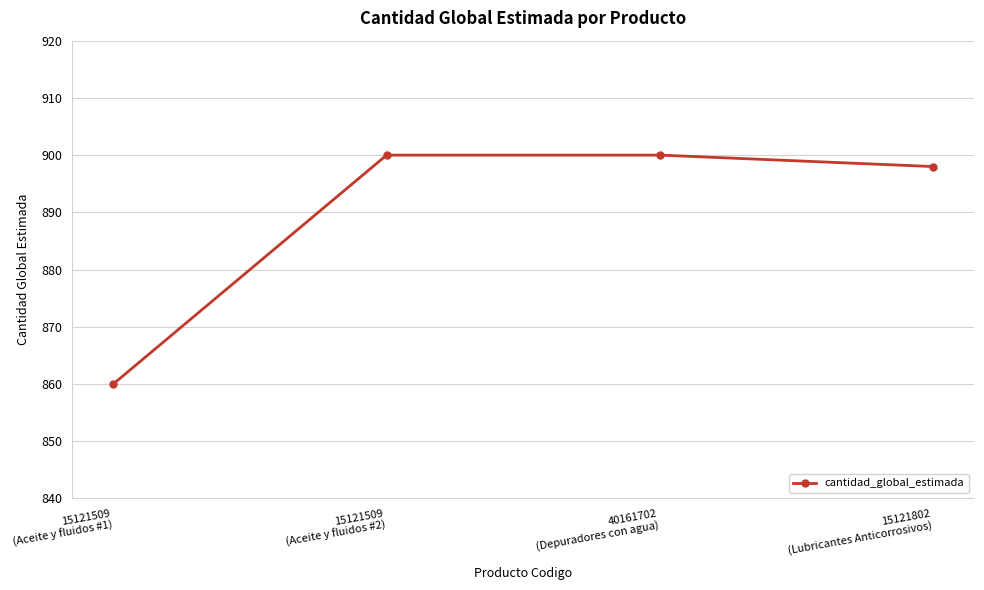

Is this an area chart (filled region under the line)?

No